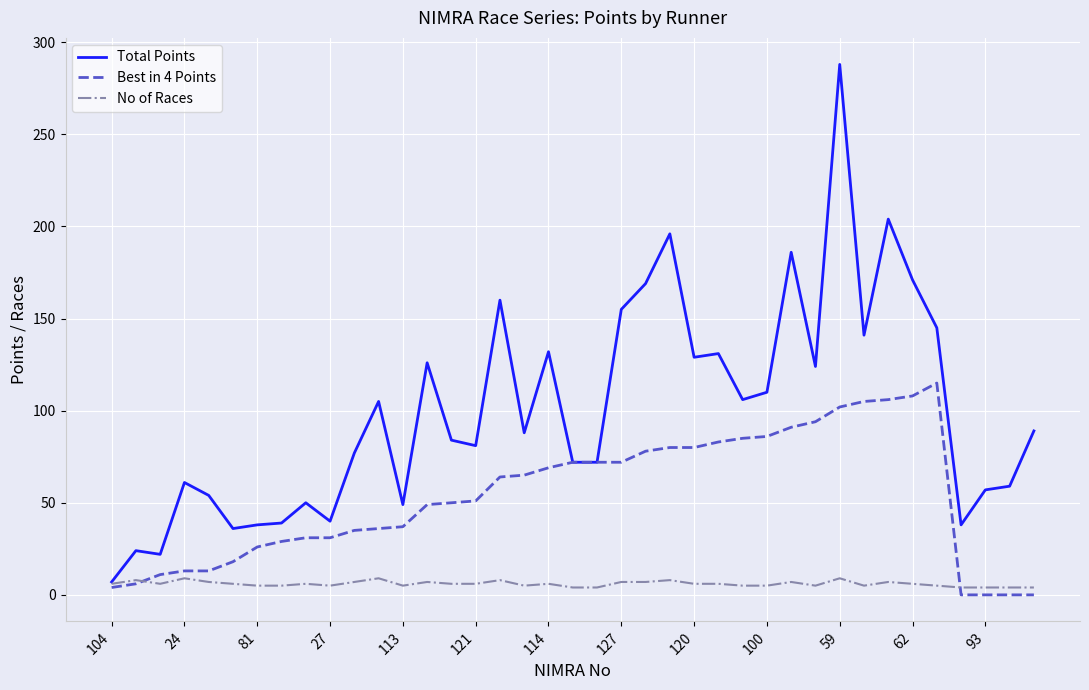

Which series has the widest spread of values?

Total Points